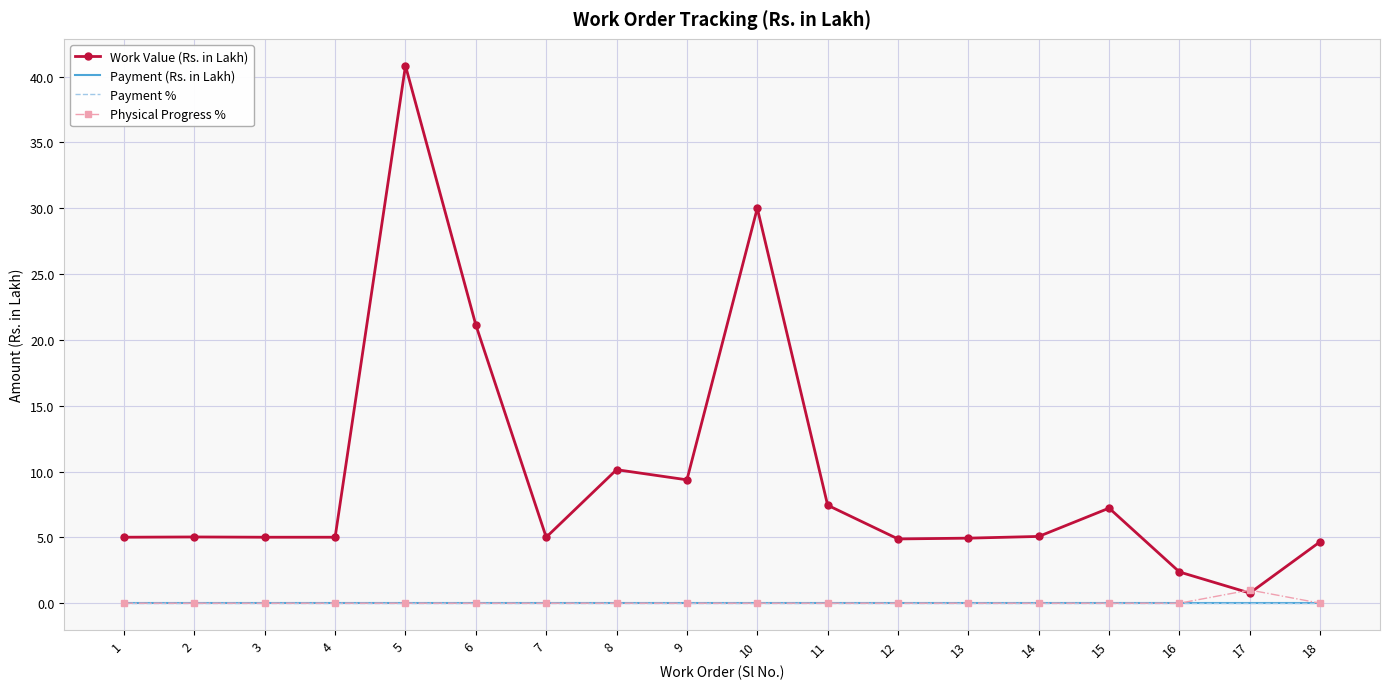

What are all the series names shown in the legend?

Work Value (Rs. in Lakh), Payment (Rs. in Lakh), Payment %, Physical Progress %